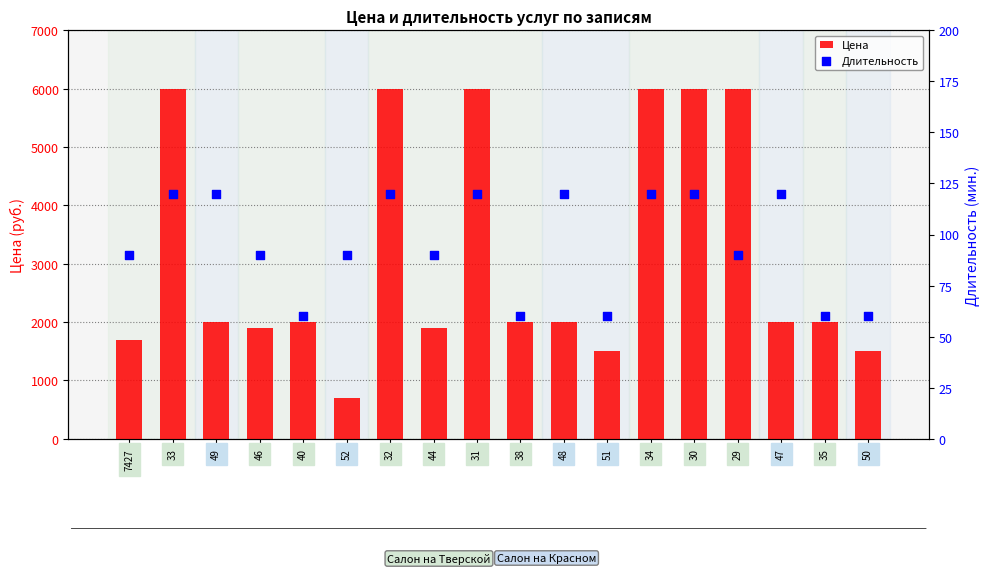

Which series contains the lowest Y value?

Длительность